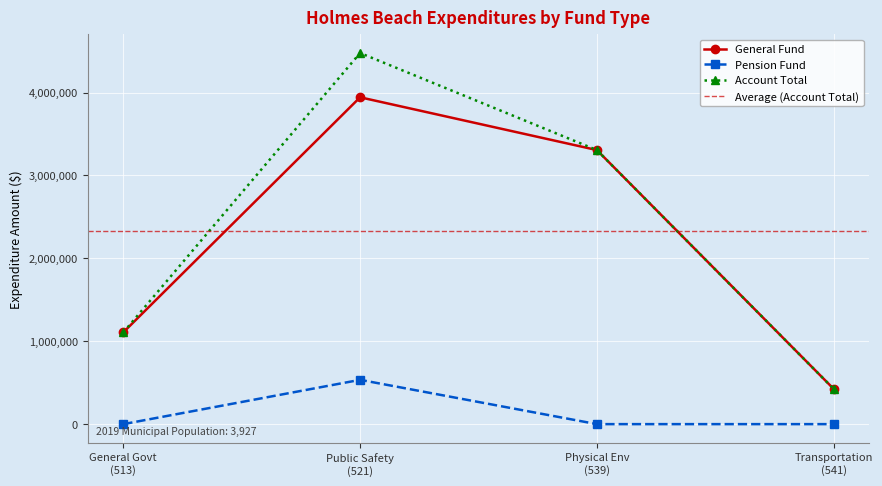

Reading right to left, transcribe all the data shown in this chart.

General Government Services: 0	0	0	0	0	1107197
Public Safety: 0	0	534404	0	0	3943360
Physical Environment: 0	0	0	0	0	3306740
Transportation: 0	0	0	0	0	425119